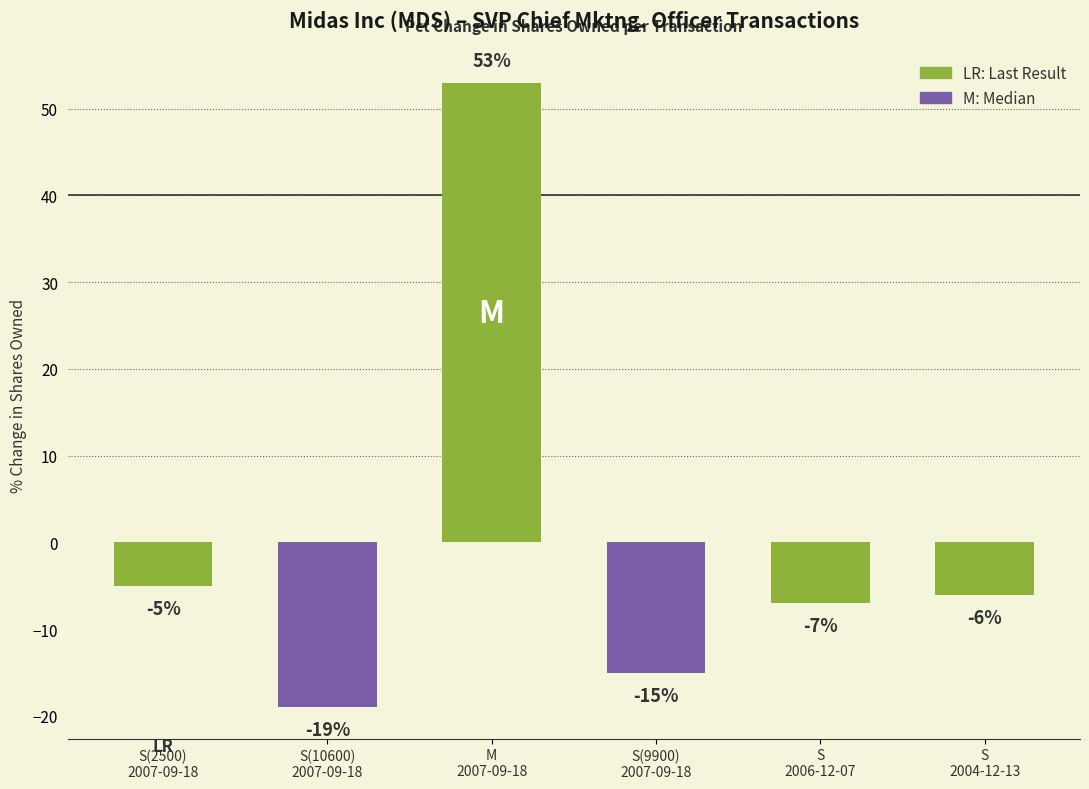

List the labels in order of value, largest first.

M
2007-09-18, S(2500)
2007-09-18, S
2004-12-13, S
2006-12-07, S(9900)
2007-09-18, S(10600)
2007-09-18